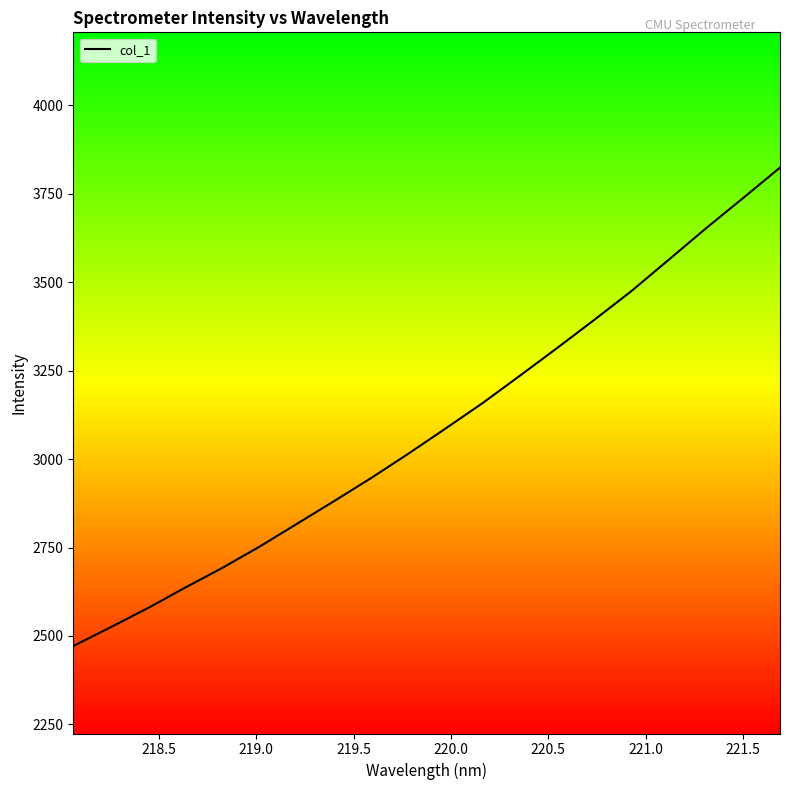

What is the smallest value displayed?

2471.4